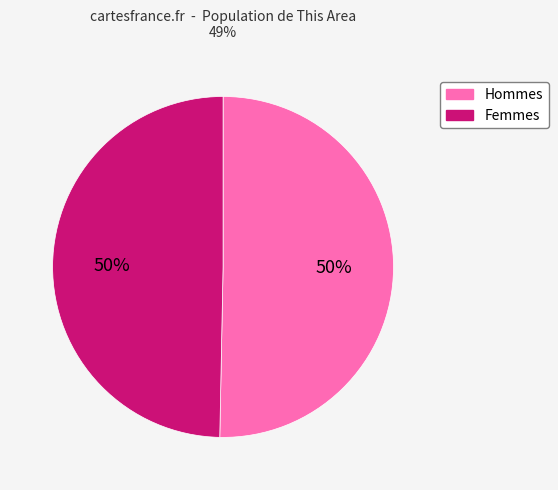

Count the number of slices in the pie.

2